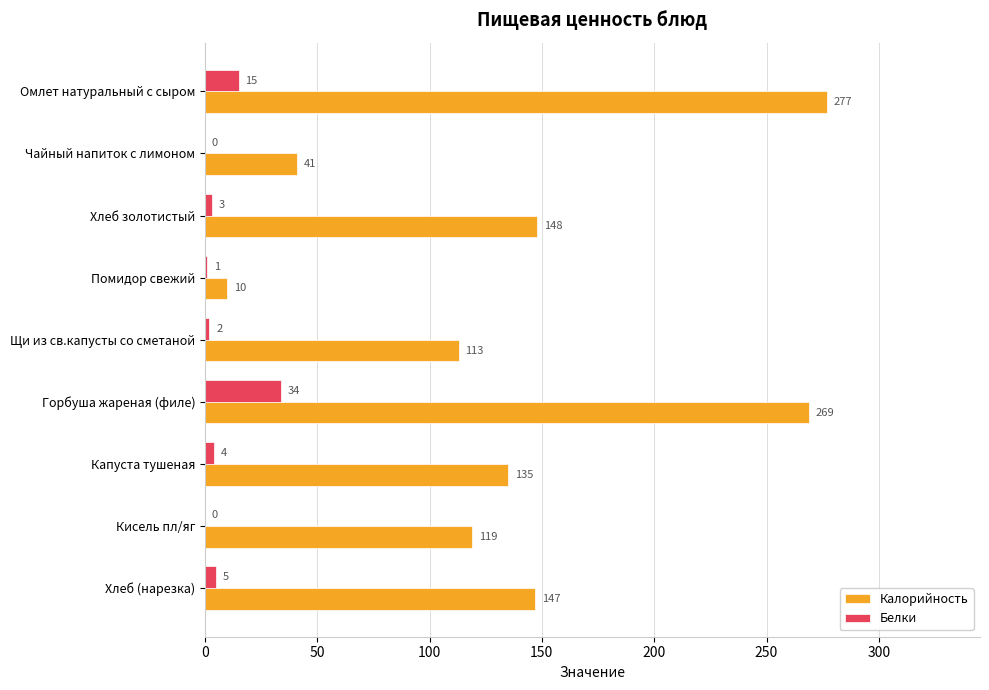

Read the Калорийность value at Хлеб (нарезка), to the nearest 10.

150